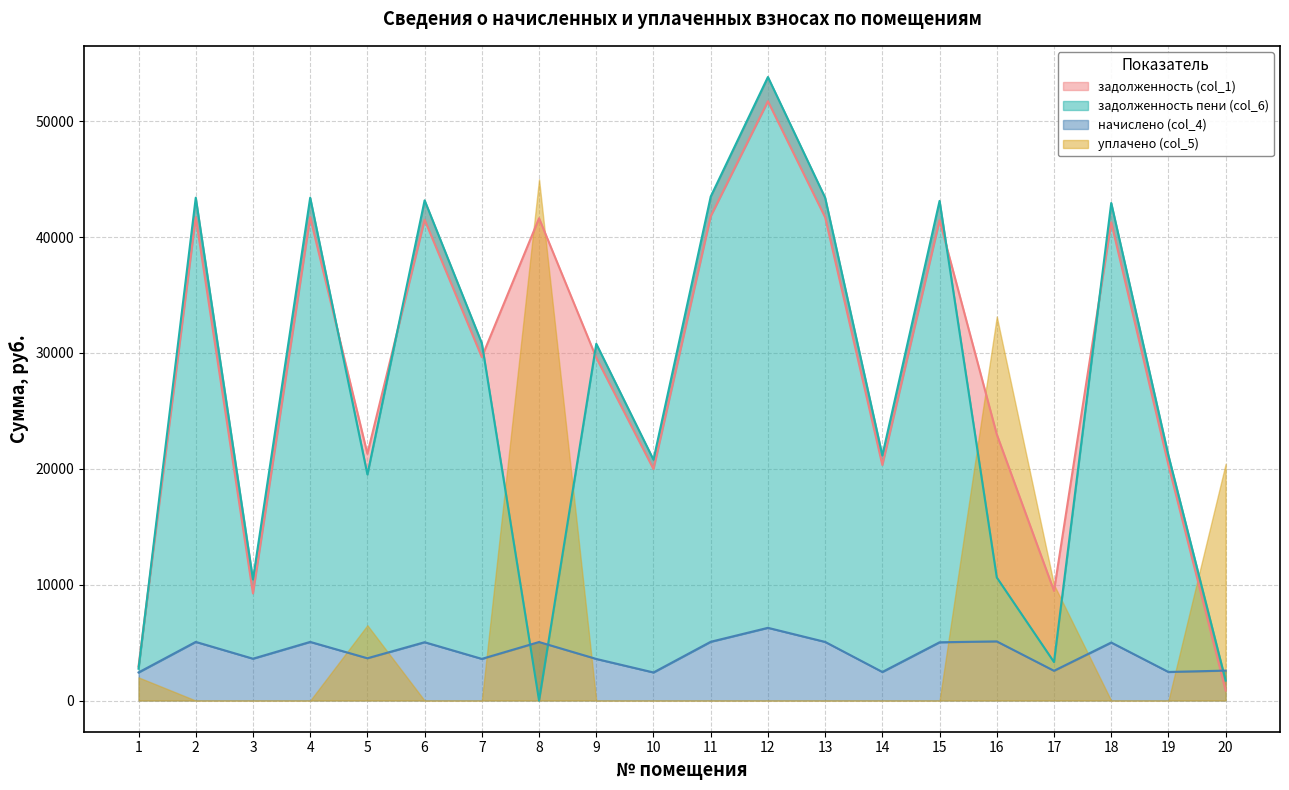

What is the difference between the начислено (col_4) values at 18 and 4?

53.3